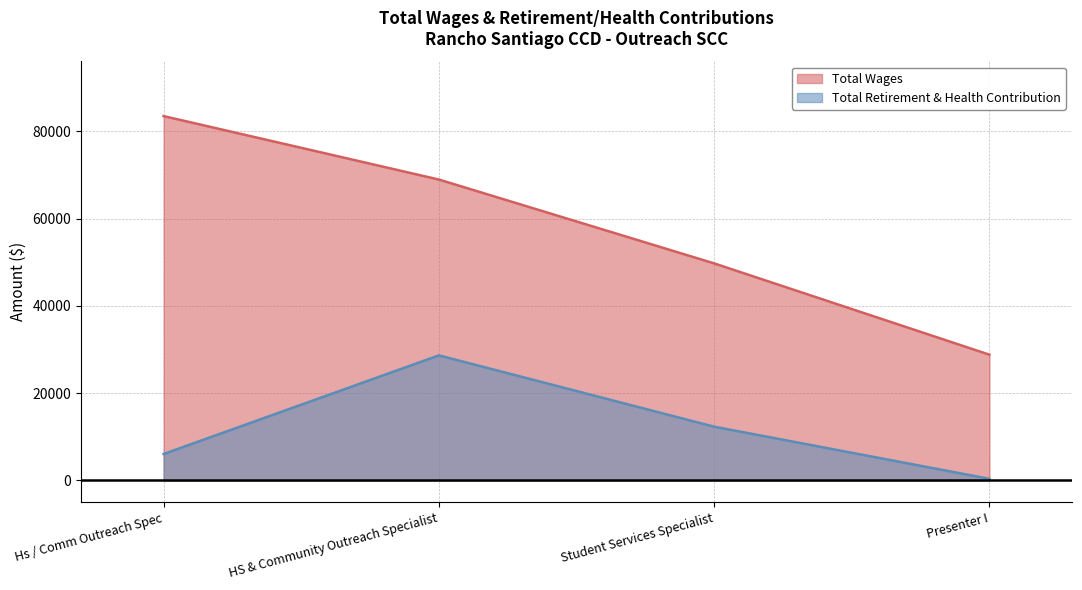

True or false: Total Wages and Total Retirement & Health Contribution intersect in this chart.

False